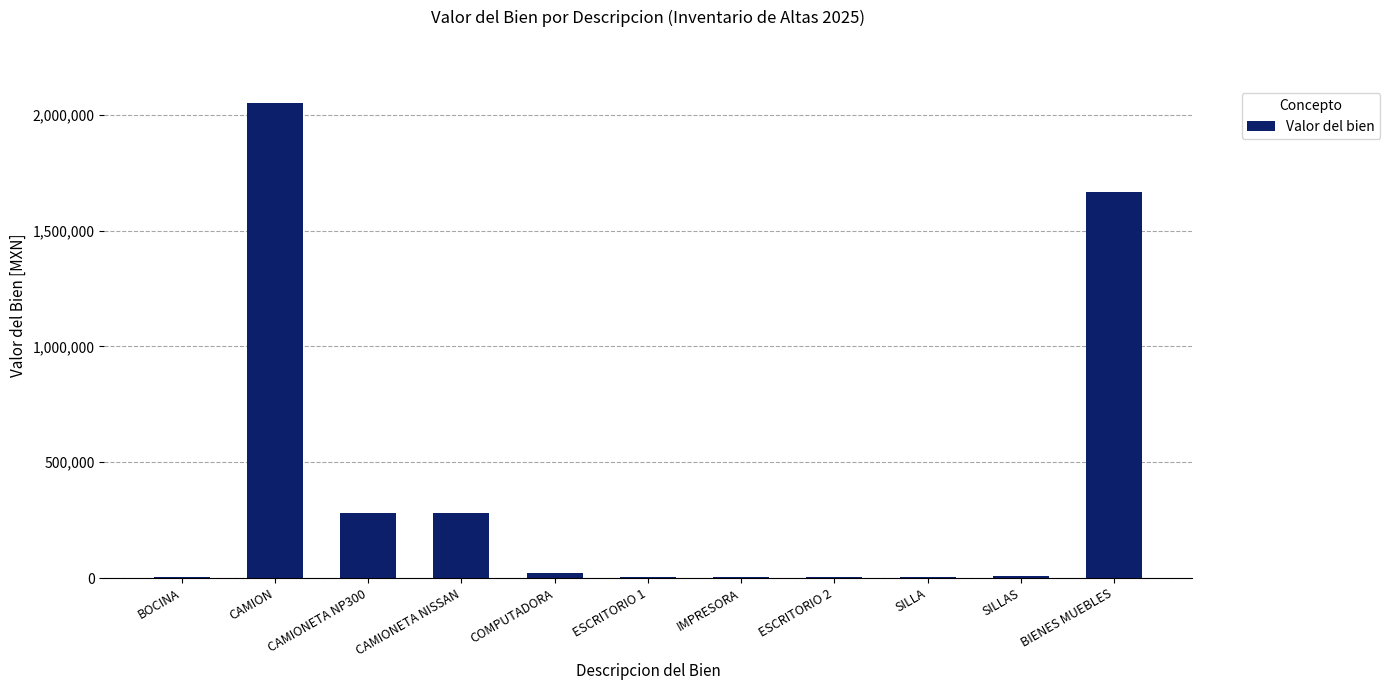

What is the average value?

393409.2